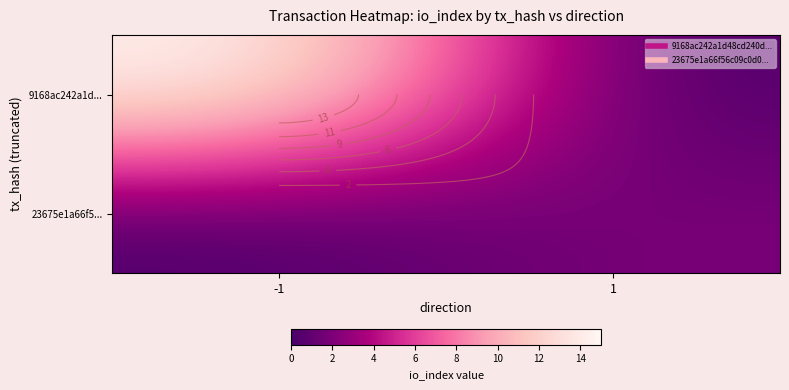

True or false: 23675e1a66f5... has a value of 0 at -1.

True